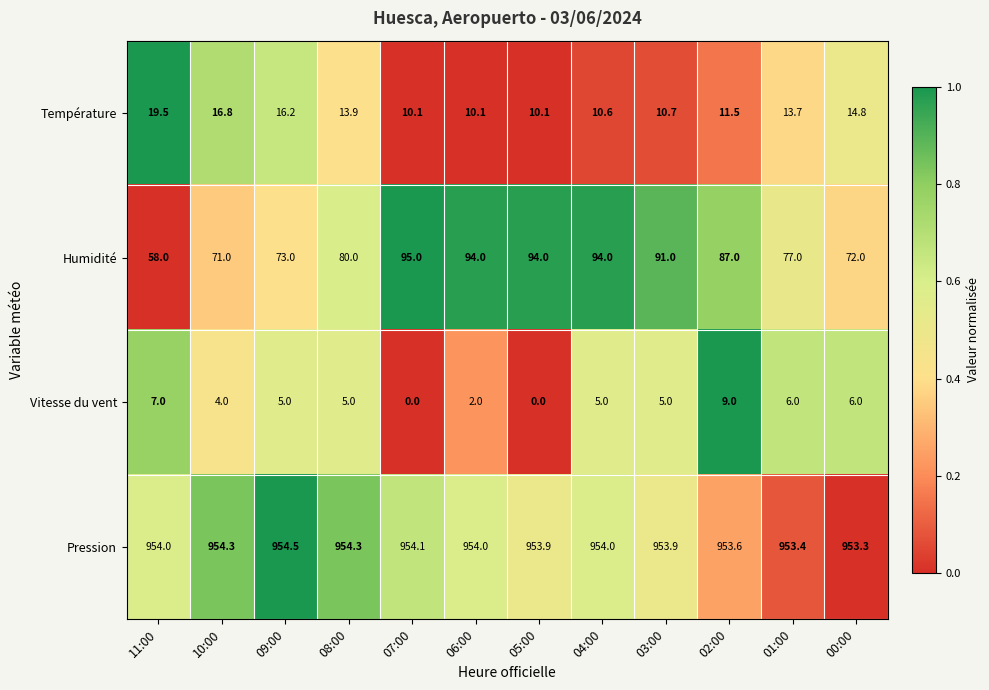

Which series has the largest total across all categories?

Pression